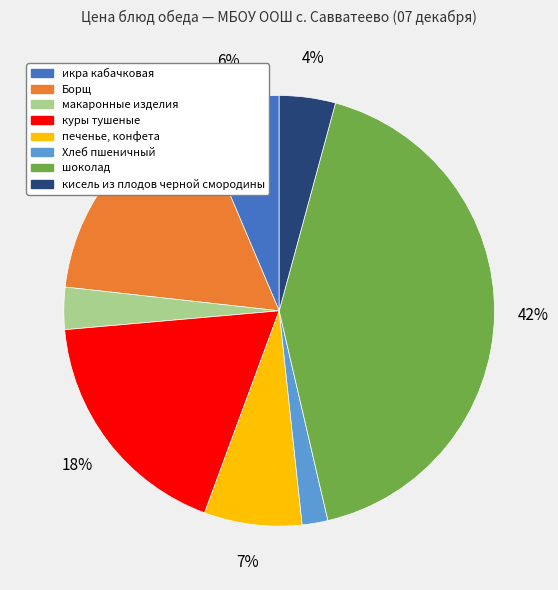

The куры тушеные slice represents 18% of the pie. True or false?

True